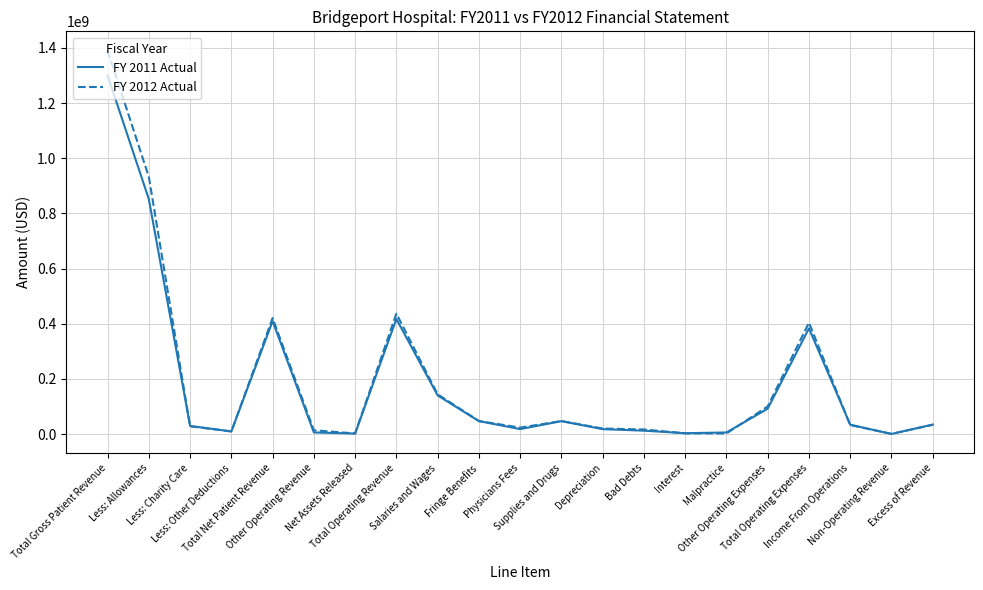

What is the total value across all series at Total Net Patient Revenue?

830231000